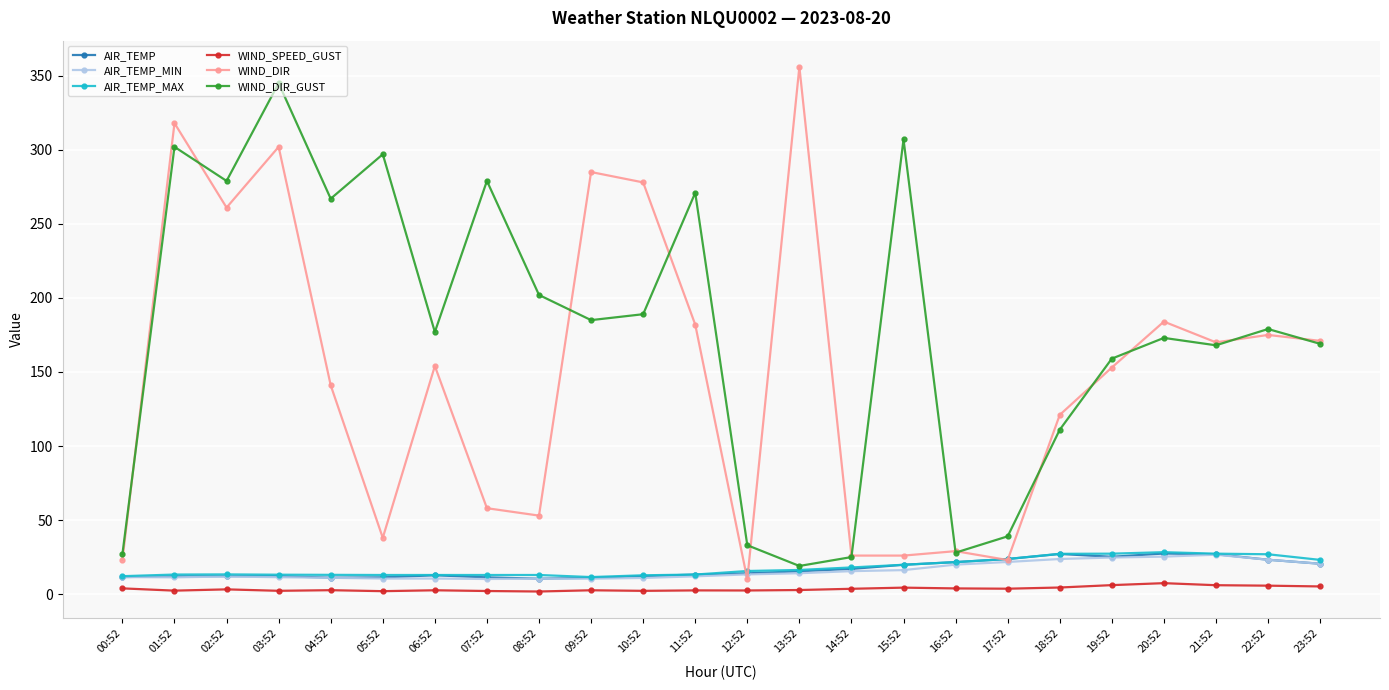

What is the spread (max minus min) of values at 06:52?

174.4